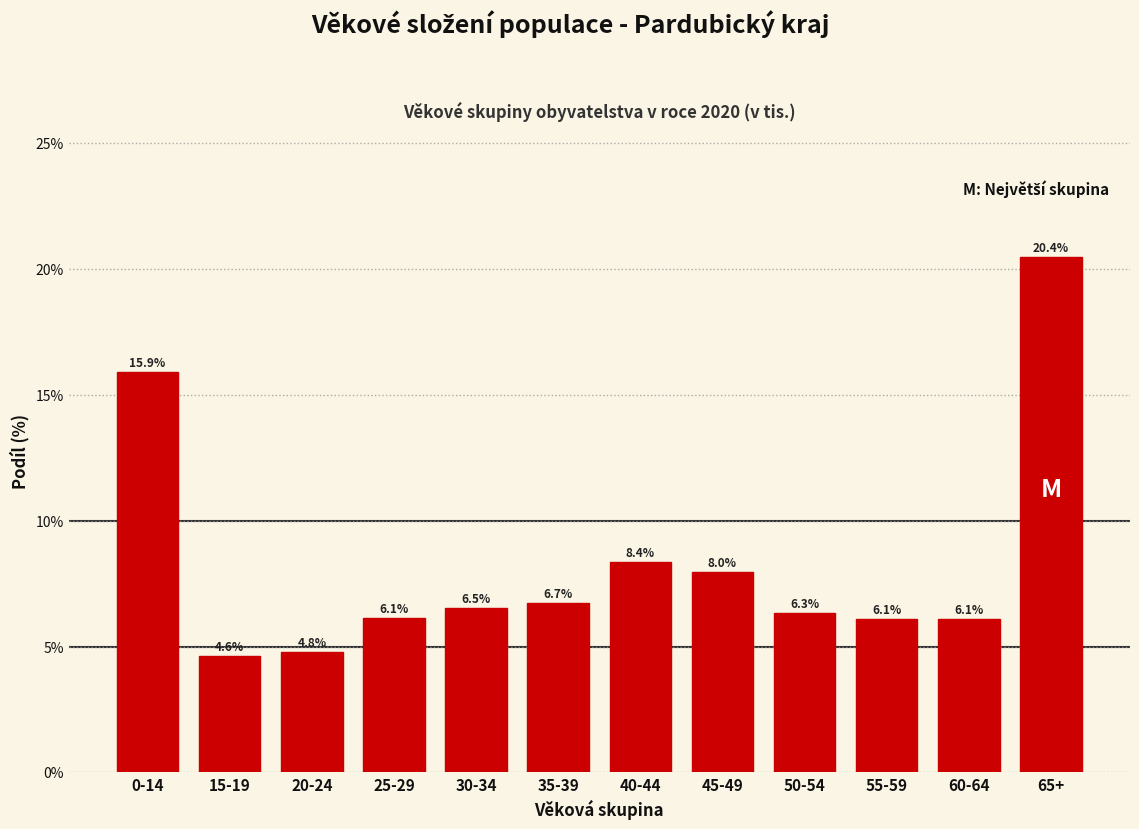

Reading left to right, extract all data points from this chart.

0-14=15.9	15-19=4.6	20-24=4.8	25-29=6.1	30-34=6.5	35-39=6.7	40-44=8.4	45-49=8.0	50-54=6.3	55-59=6.1	60-64=6.1	65+=20.4